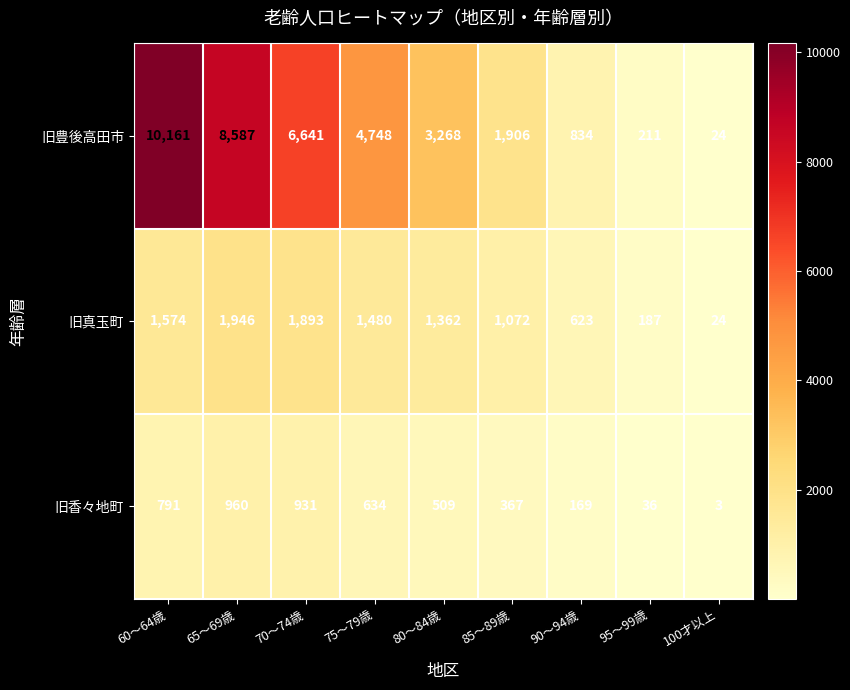

Which series changed the most between 75～79歳 and 100才以上?

旧豊後高田市